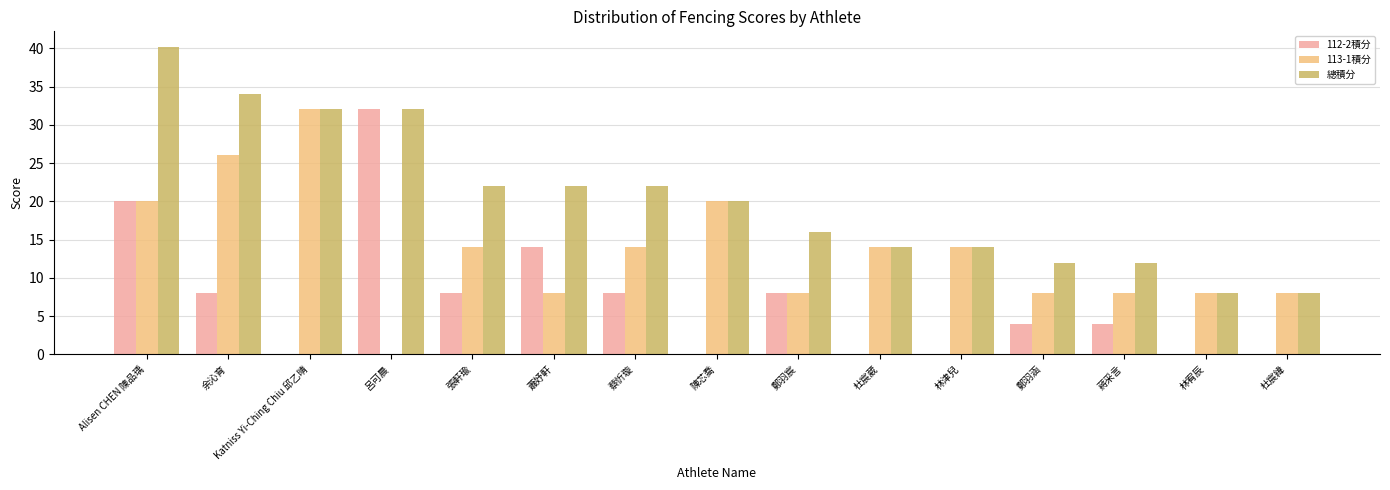

At which category is the sum across all series the highest?

Alisen CHEN 陳品瑀